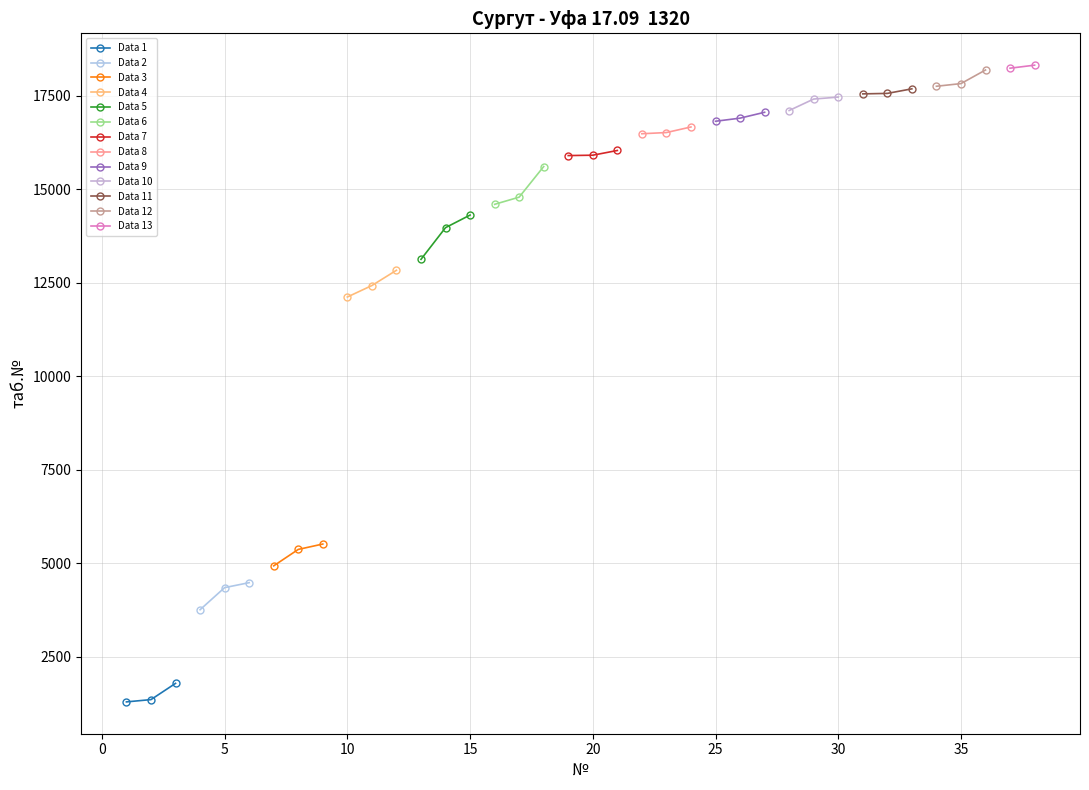

At which label is the value closest to 9802?

10